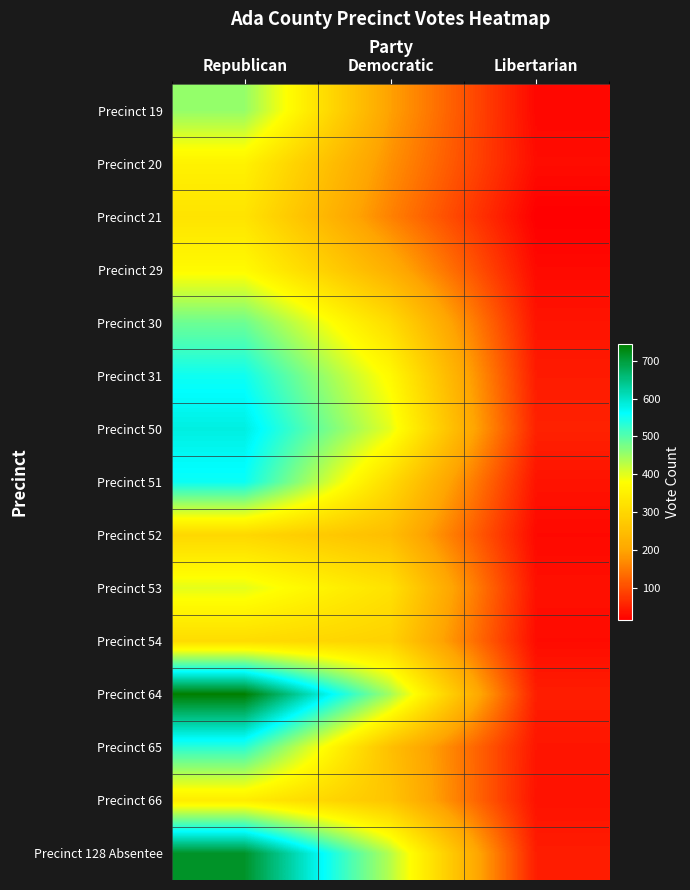

Reading right to left, transcribe all the data shown in this chart.

Precinct 19: Libertarian=24	Democratic=194	Republican=455
Precinct 20: Libertarian=30	Democratic=176	Republican=354
Precinct 21: Libertarian=15	Democratic=159	Republican=325
Precinct 29: Libertarian=27	Democratic=218	Republican=371
Precinct 30: Libertarian=38	Democratic=310	Republican=484
Precinct 31: Libertarian=46	Democratic=370	Republican=551
Precinct 50: Libertarian=53	Democratic=398	Republican=583
Precinct 51: Libertarian=37	Democratic=307	Republican=554
Precinct 52: Libertarian=26	Democratic=248	Republican=301
Precinct 53: Libertarian=34	Democratic=321	Republican=399
Precinct 54: Libertarian=29	Democratic=289	Republican=310
Precinct 64: Libertarian=49	Democratic=446	Republican=744
Precinct 65: Libertarian=40	Democratic=252	Republican=531
Precinct 66: Libertarian=36	Democratic=262	Republican=344
Precinct 128 Absentee: Libertarian=48	Democratic=432	Republican=714